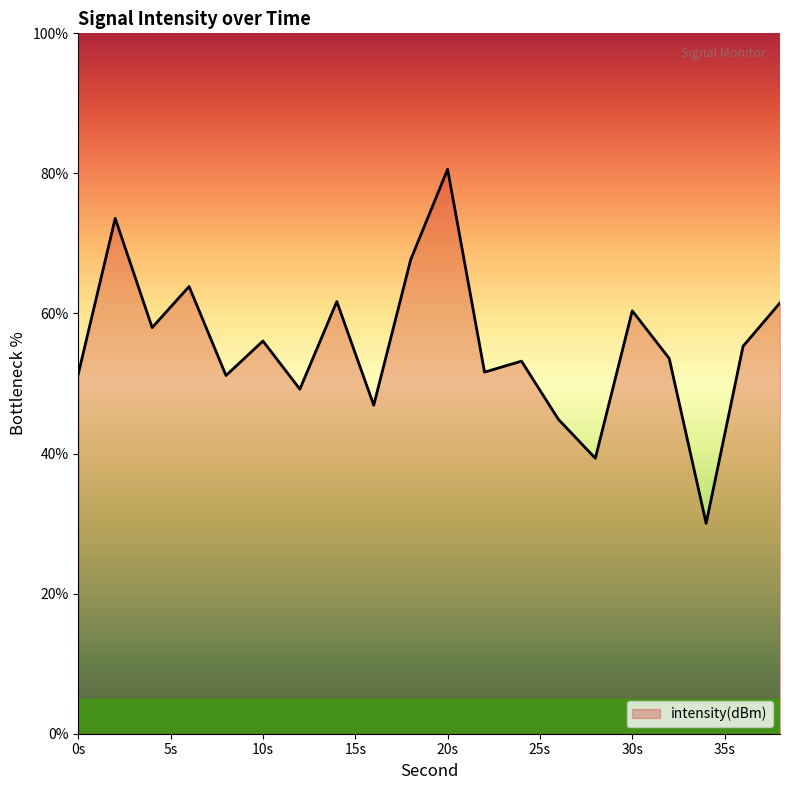

What is the maximum value shown in the chart?

80.6